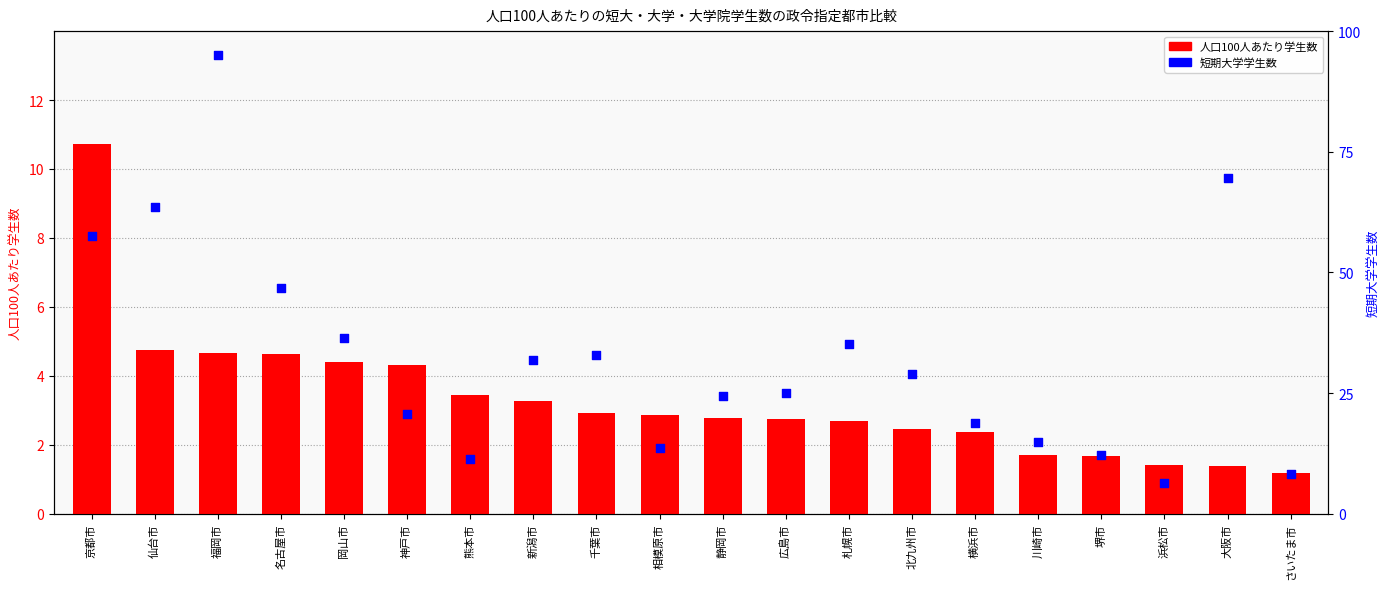

At how many categories does at least one series exceed 9?

18